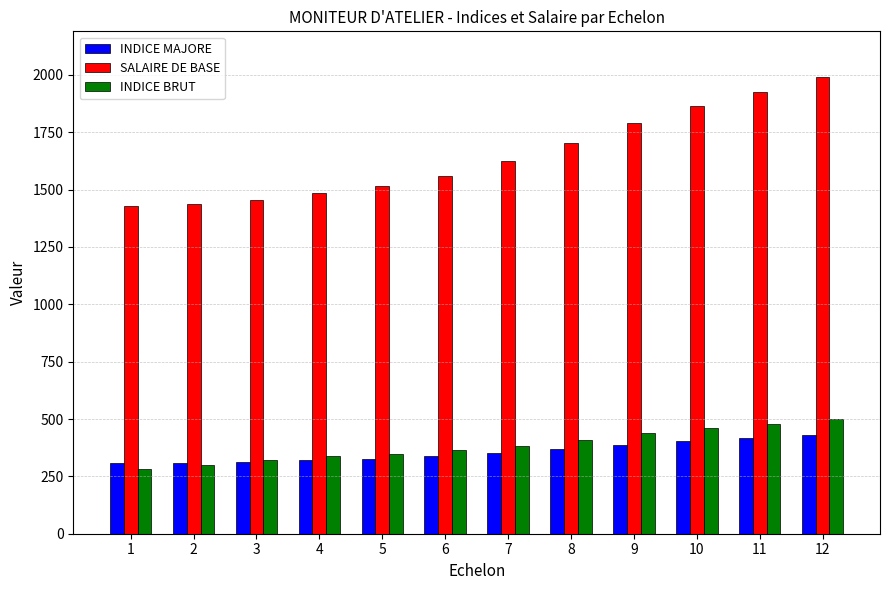

What is the value of the SALAIRE DE BASE bar at the 12th from the left?

1991.0